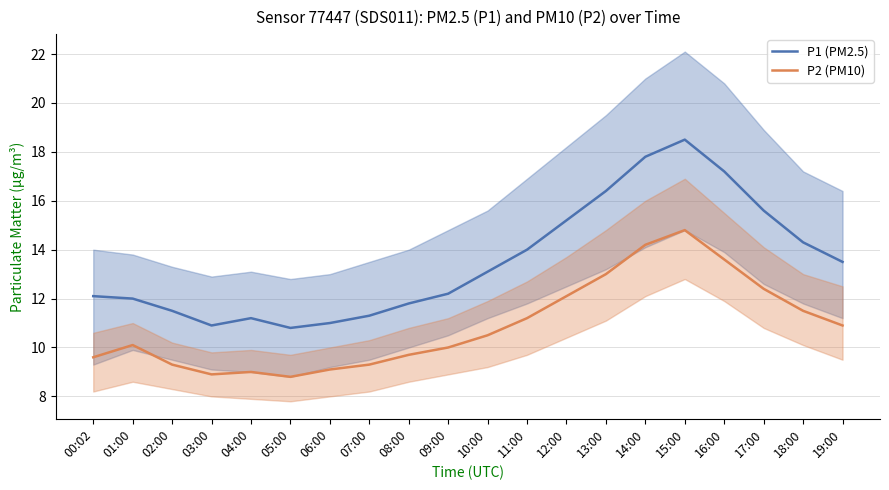

What position from the right is 13:00?

7